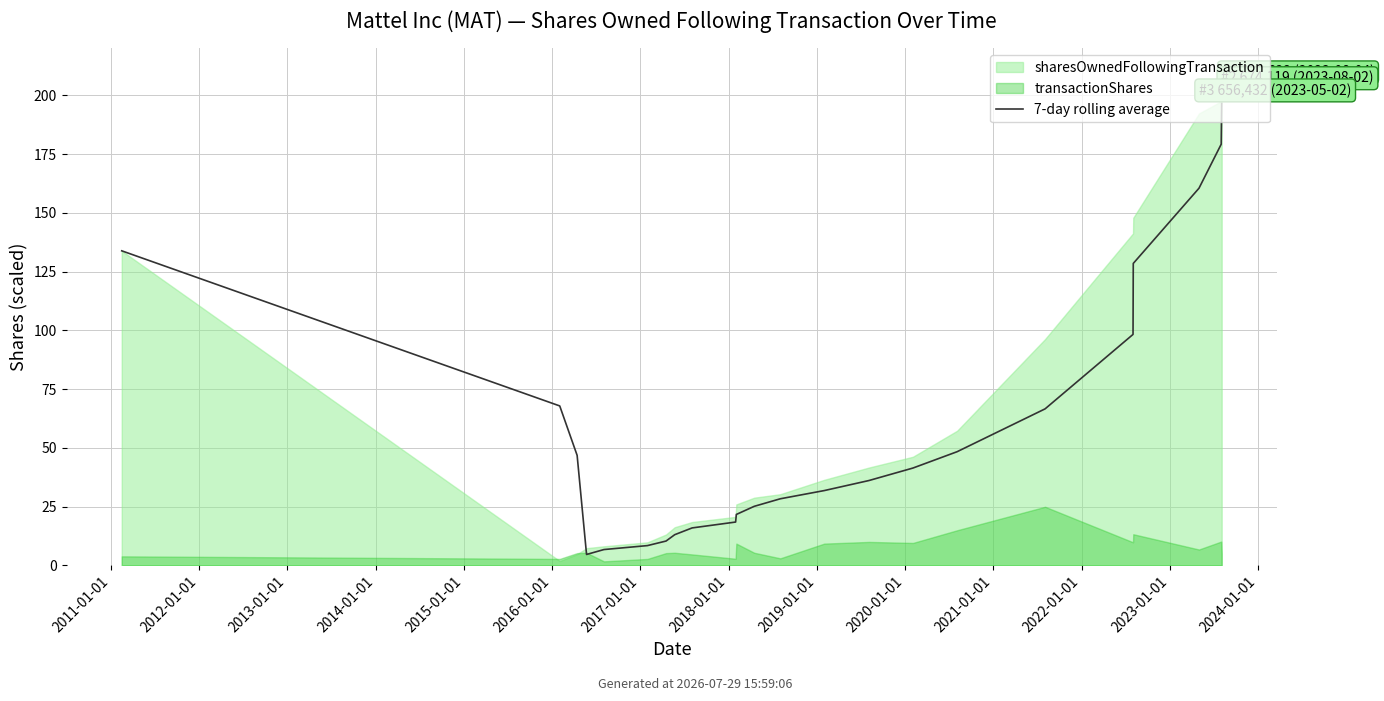

Count the number of categories in the chart.

23